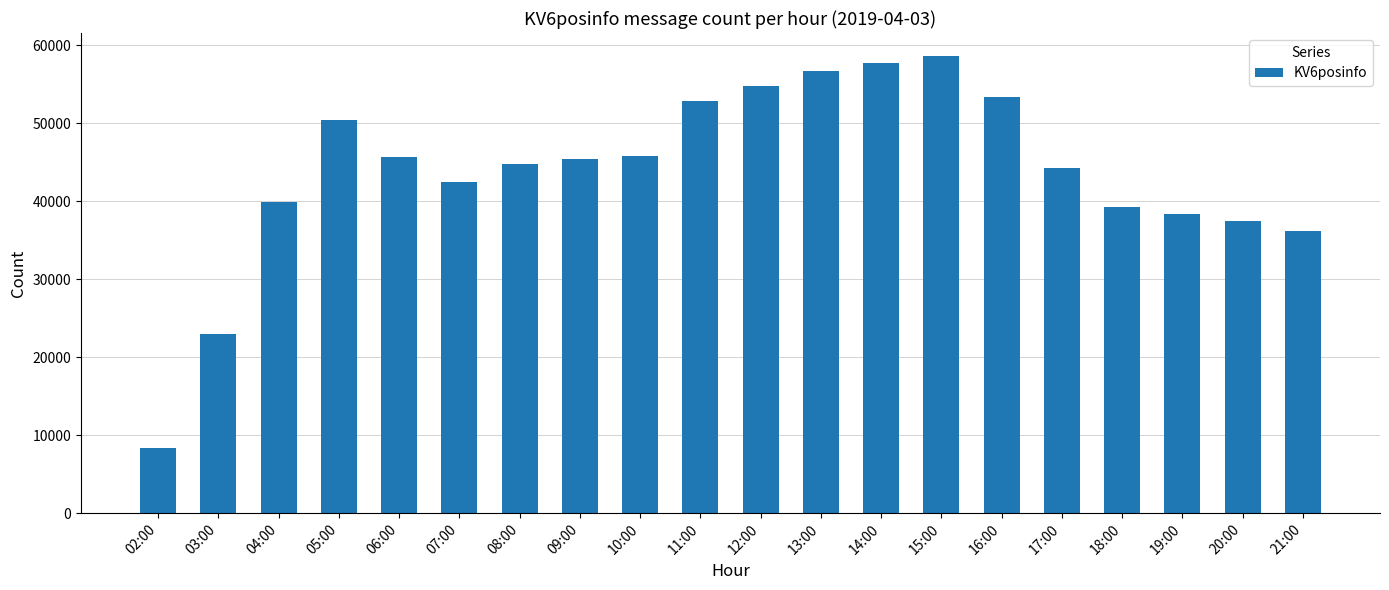

What is the greatest value displayed?

58631